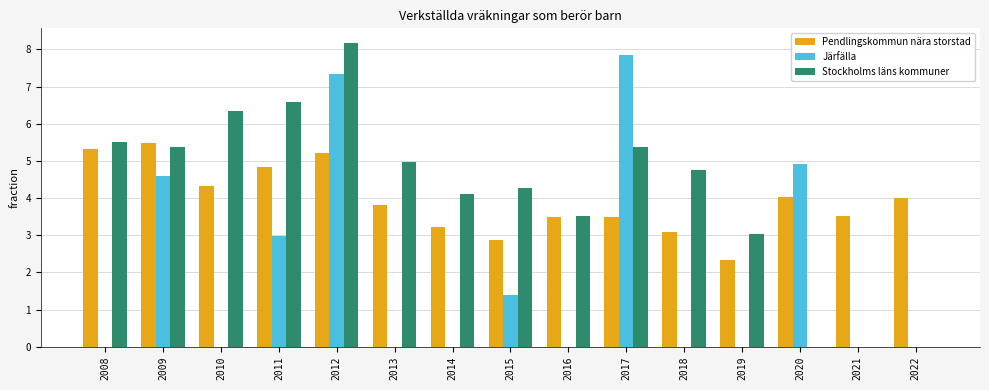

Is it true that Stockholms läns kommuner equals 2.5 at 2022?

False